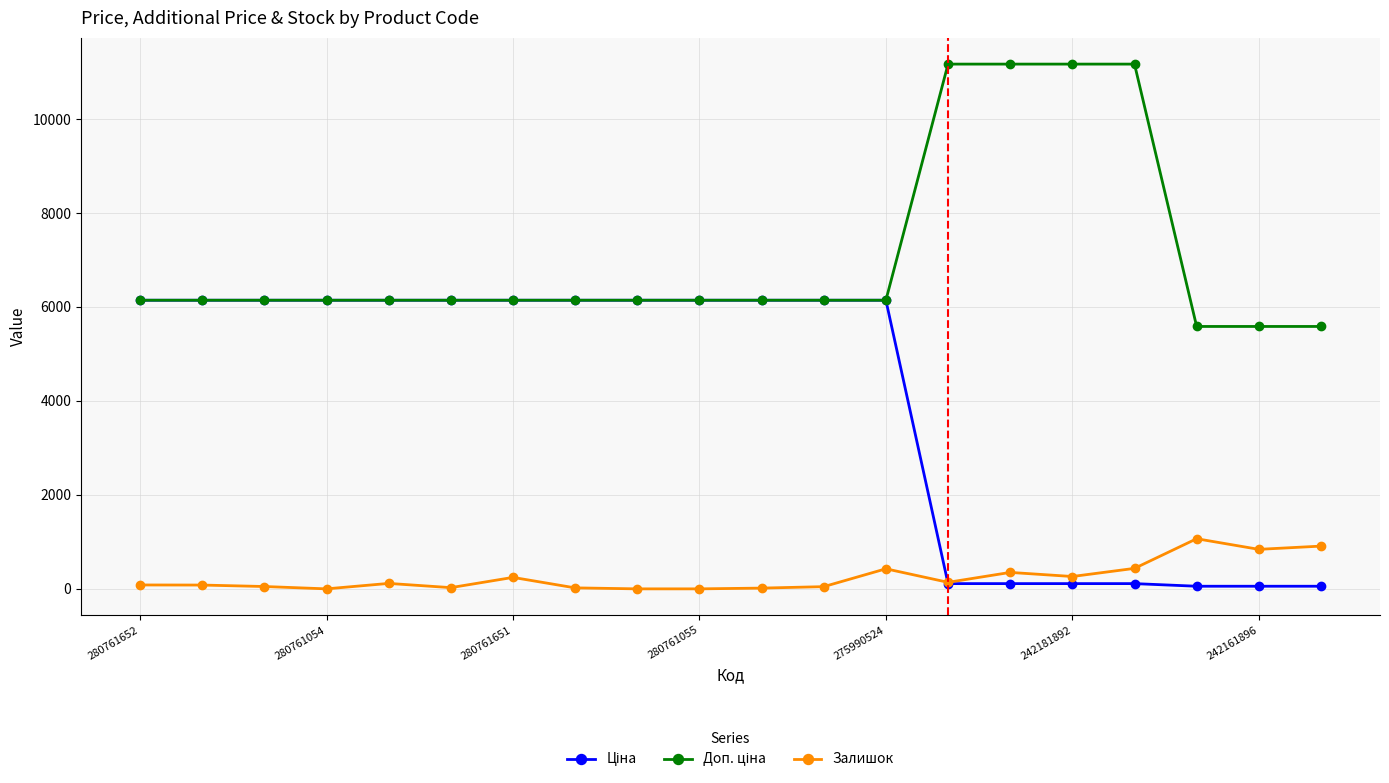

At how many categories does at least one series exceed 8166?

4